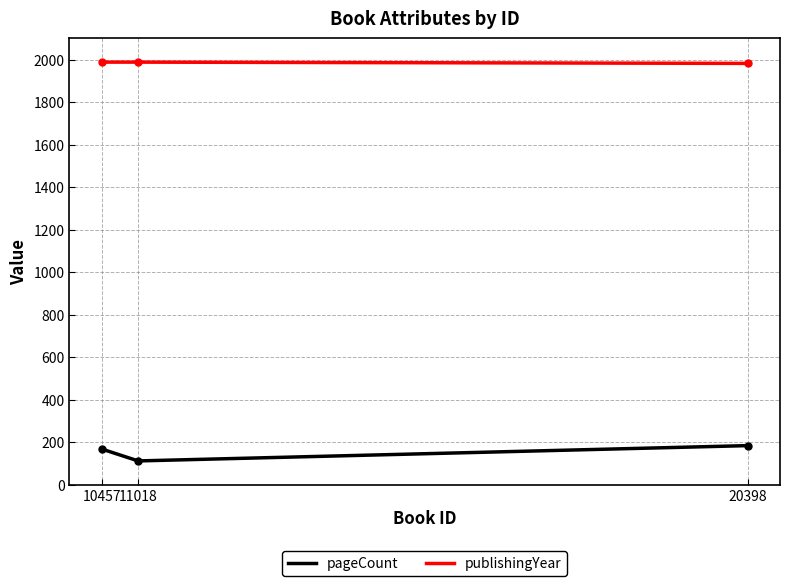

What is the average value of the pageCount series?

155